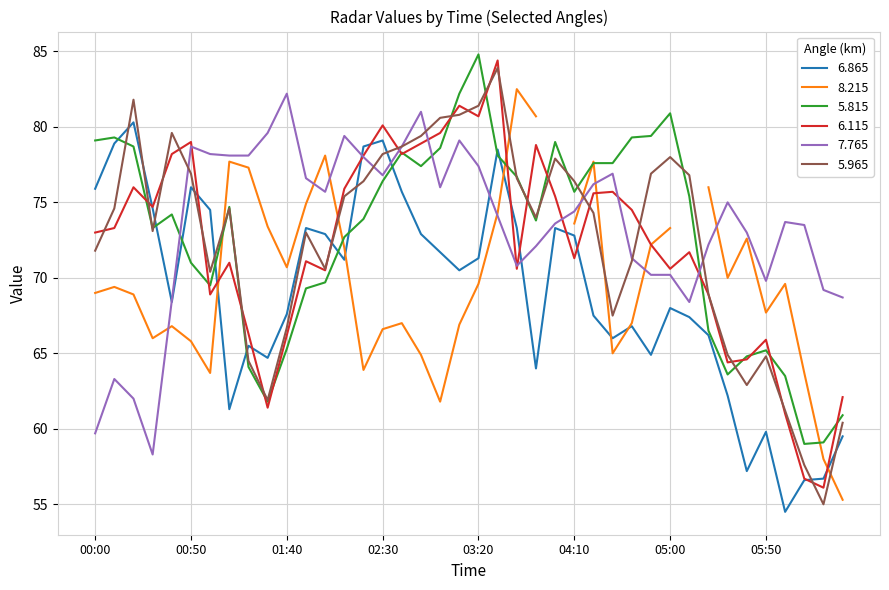

At how many categories does at least one series exceed 61?

40